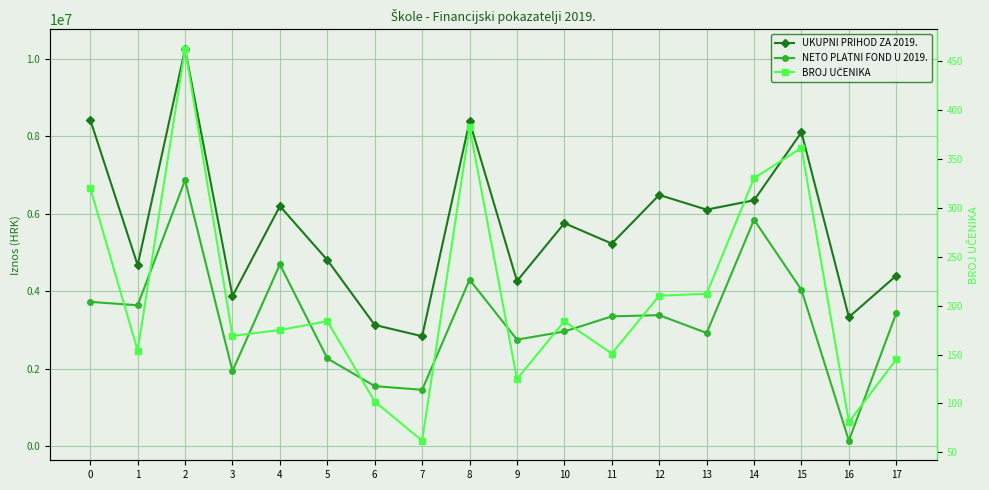

What is the value of the NETO PLATNI FOND U 2019. point at the 9th from the left?

4298265.6